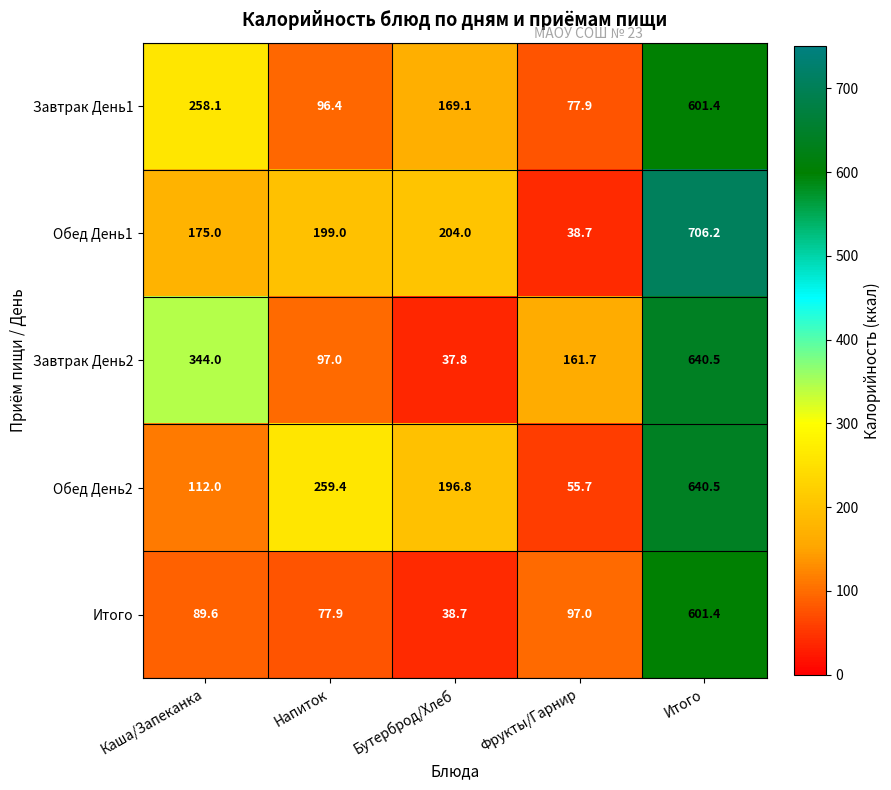

Rank the categories by Обед День1 value from highest to lowest.

Итого, Бутерброд/Хлеб, Напиток, Каша/Запеканка, Фрукты/Гарнир